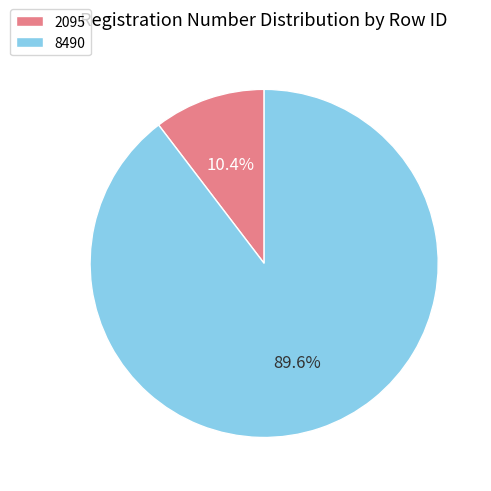

True or false: 8490 accounts for 98% of the total.

False